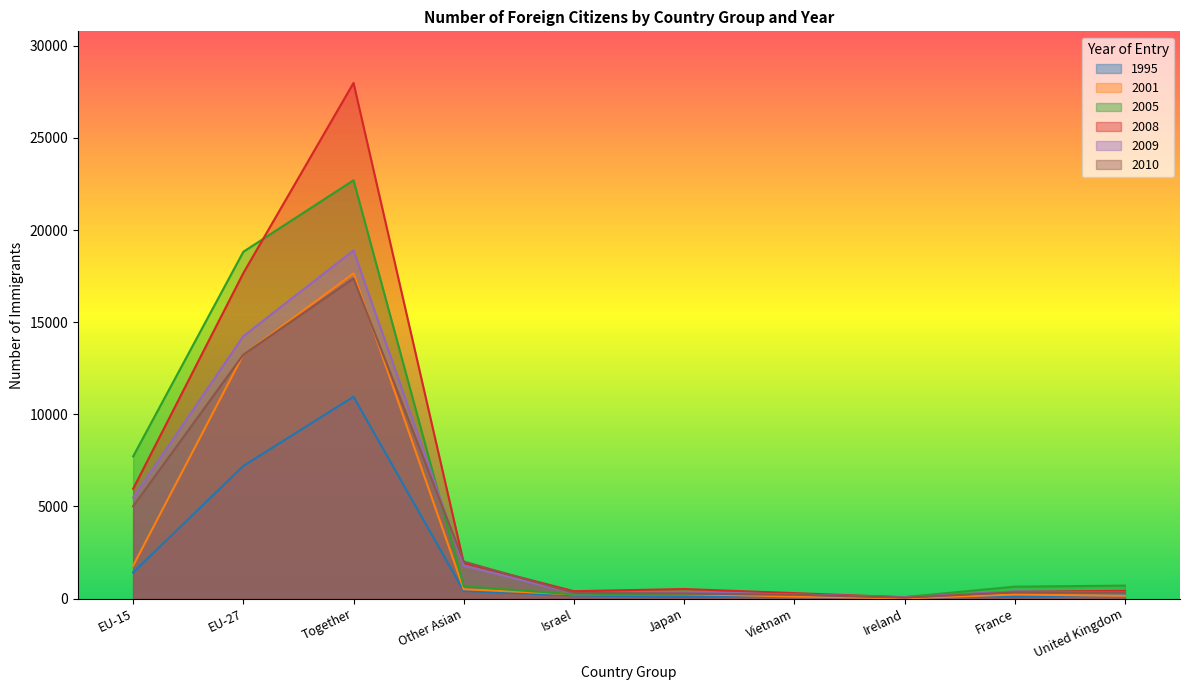

True or false: 1995 has a value of 2257 at EU-15.

False